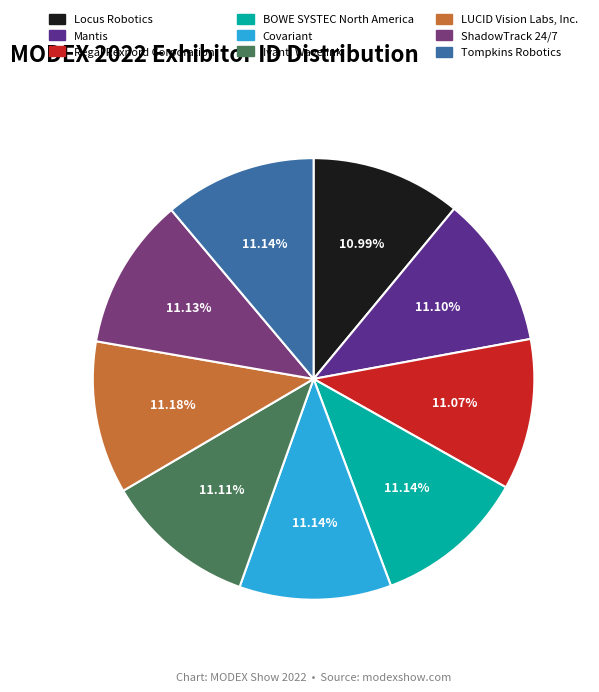

To the nearest percent, what is the average slice percentage?

11%